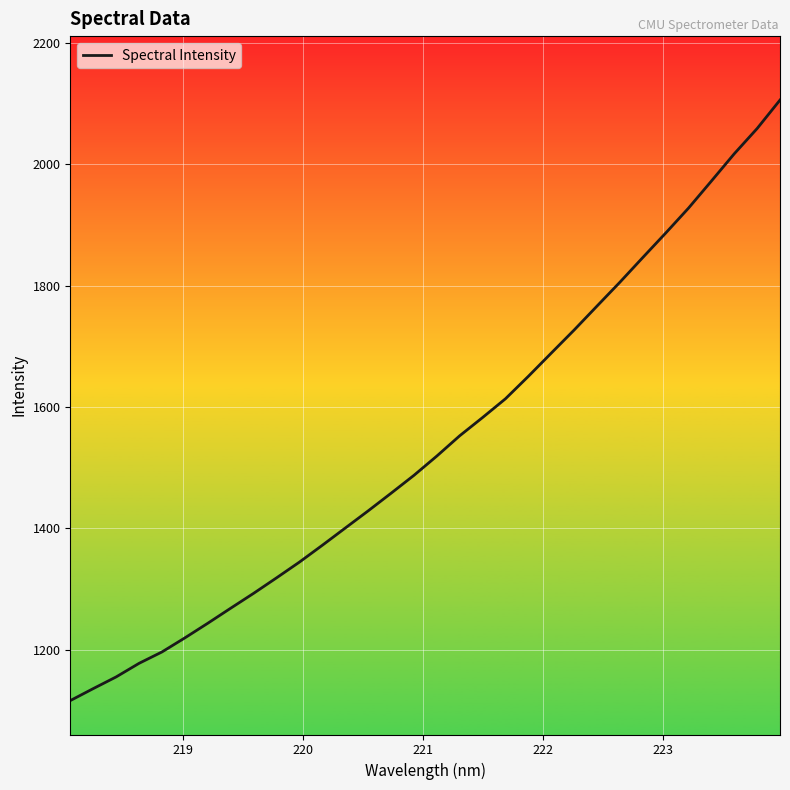

What is the average value?

1541.9